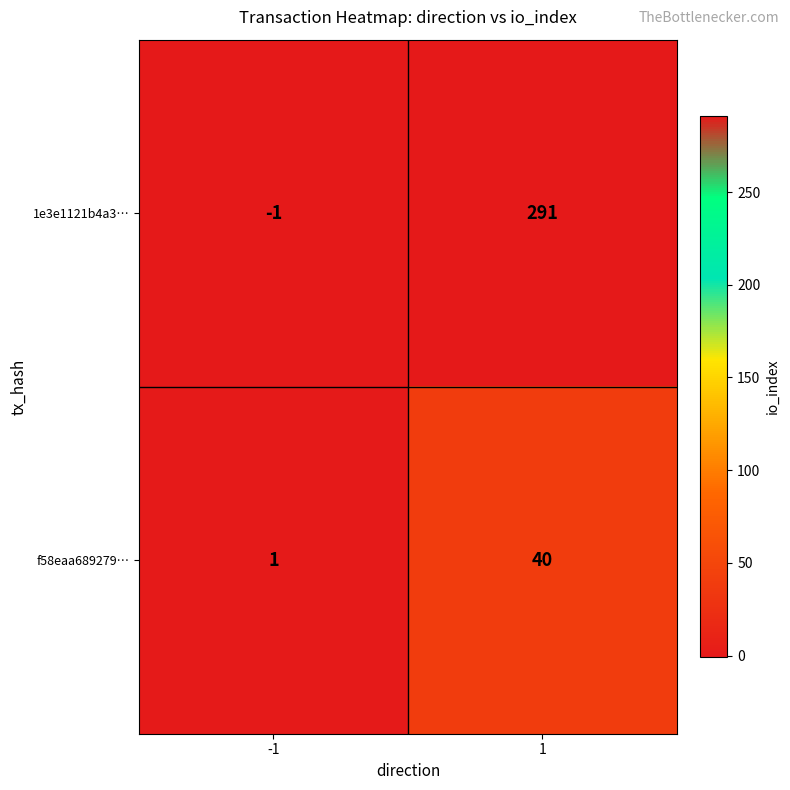

Between -1 and 1, which series saw the biggest shift?

1e3e1121b4a3…